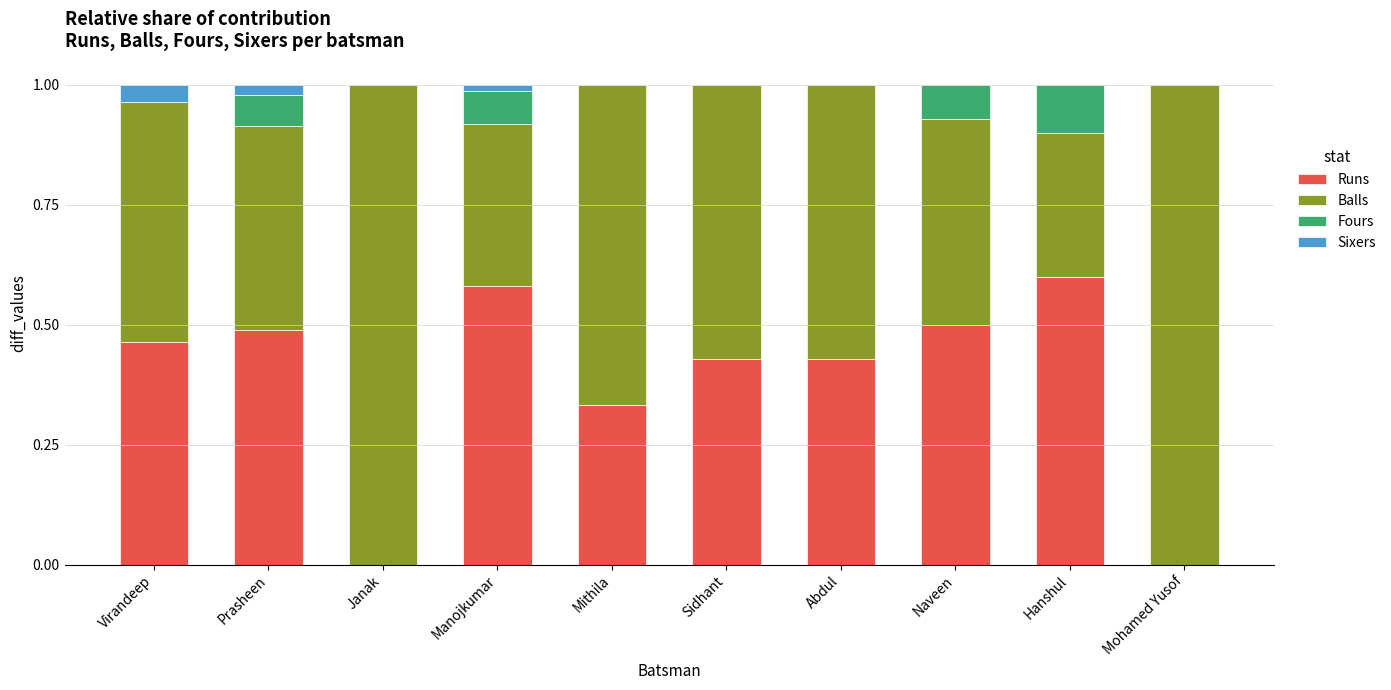

Does the chart contain stacked bars?

Yes